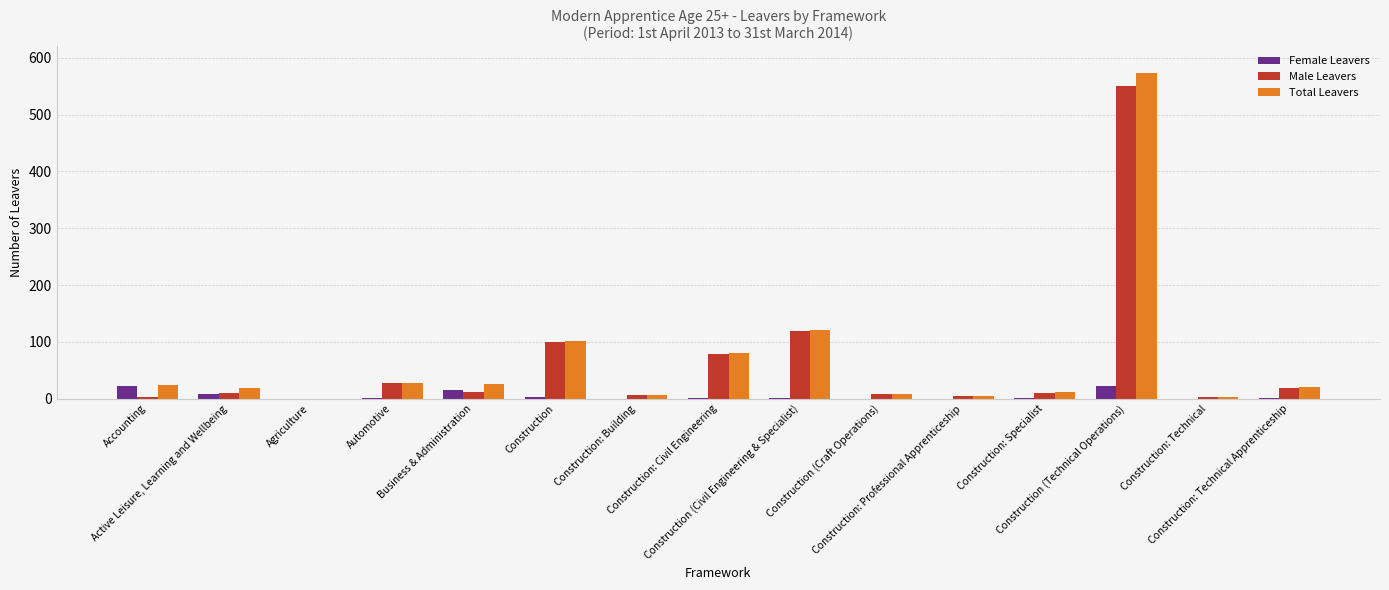

What is the sum of all Total Leavers values?

1021